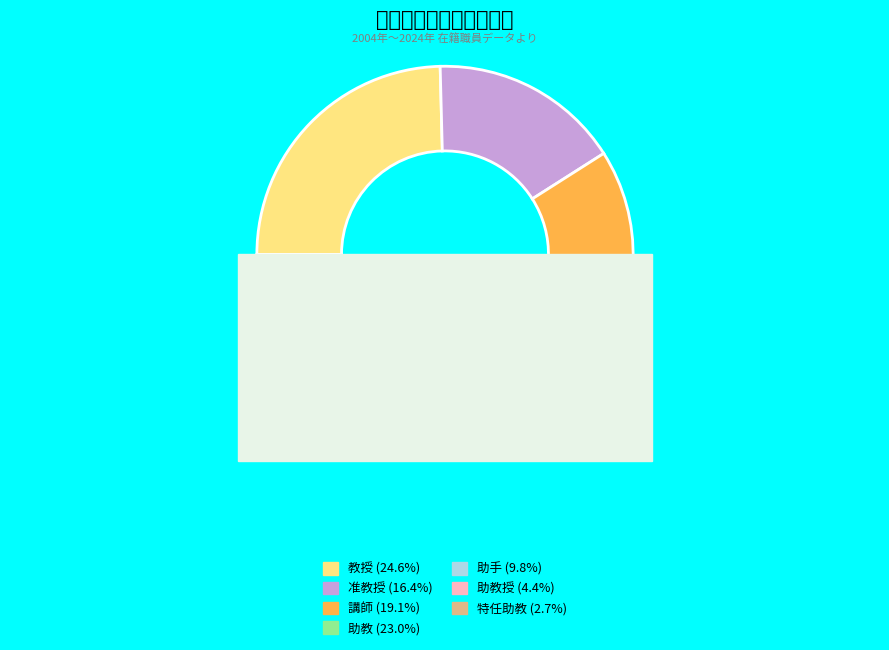

Is there any slice that represents more than half of the pie?

No